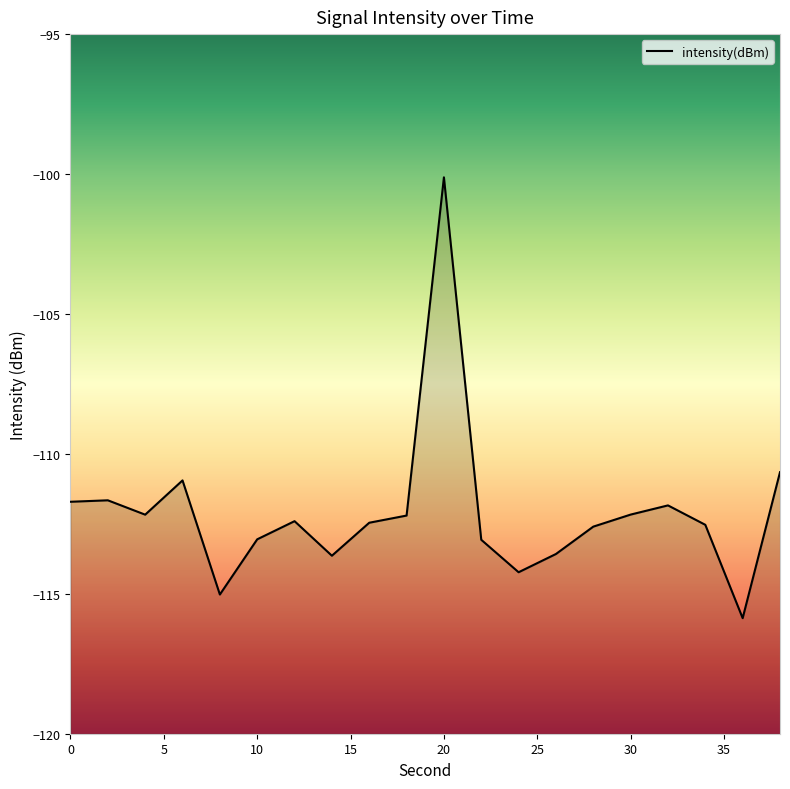

Between 24 and 12, which is larger?

12